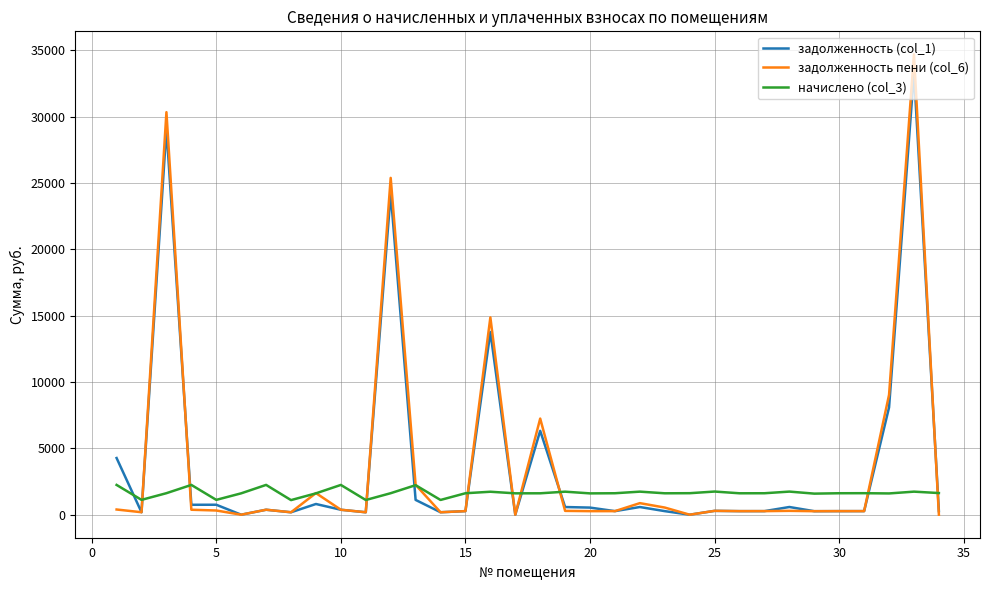

Is this an area chart (filled region under the line)?

No